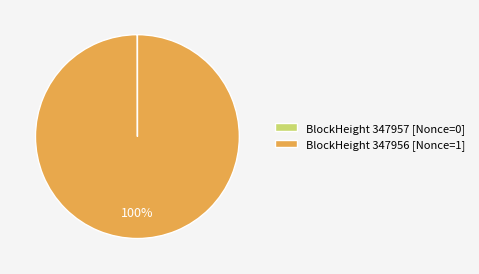

To the nearest percent, what percentage of the pie is BlockHeight 347956 [Nonce=1]?

100%